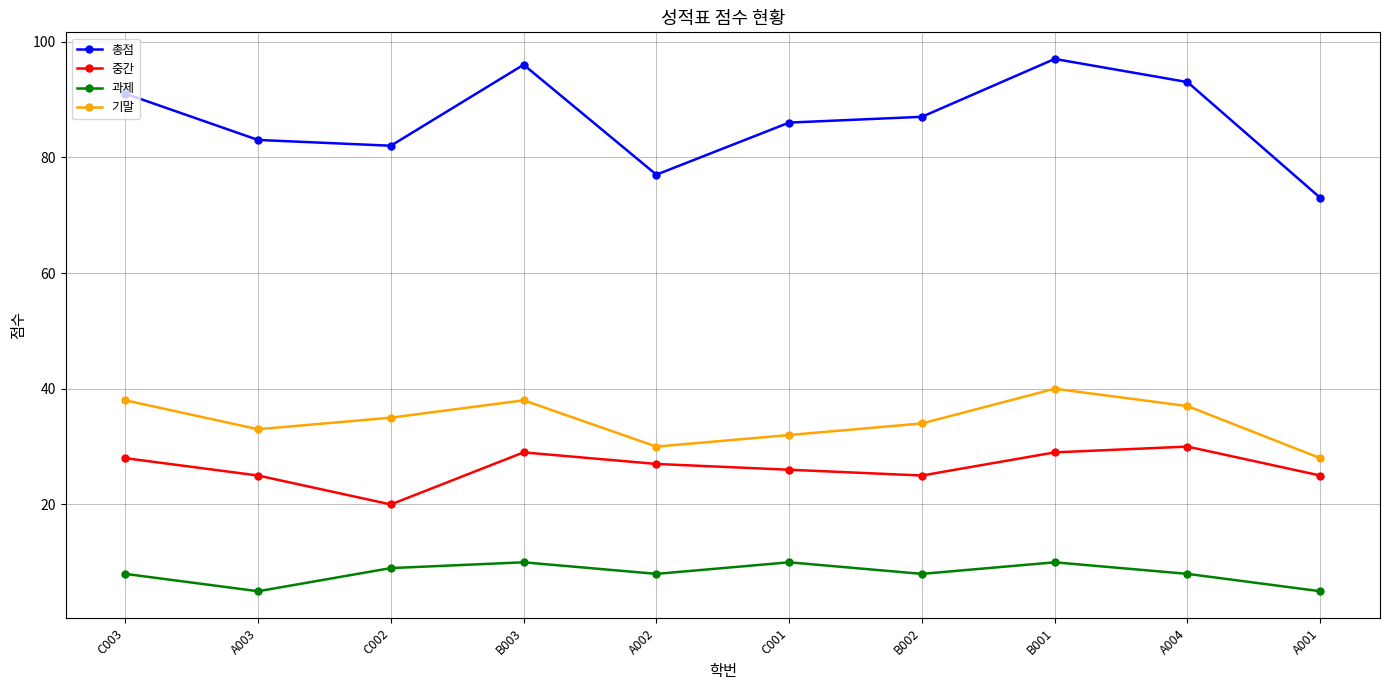

What is the difference between the highest and lowest values at C002?

73